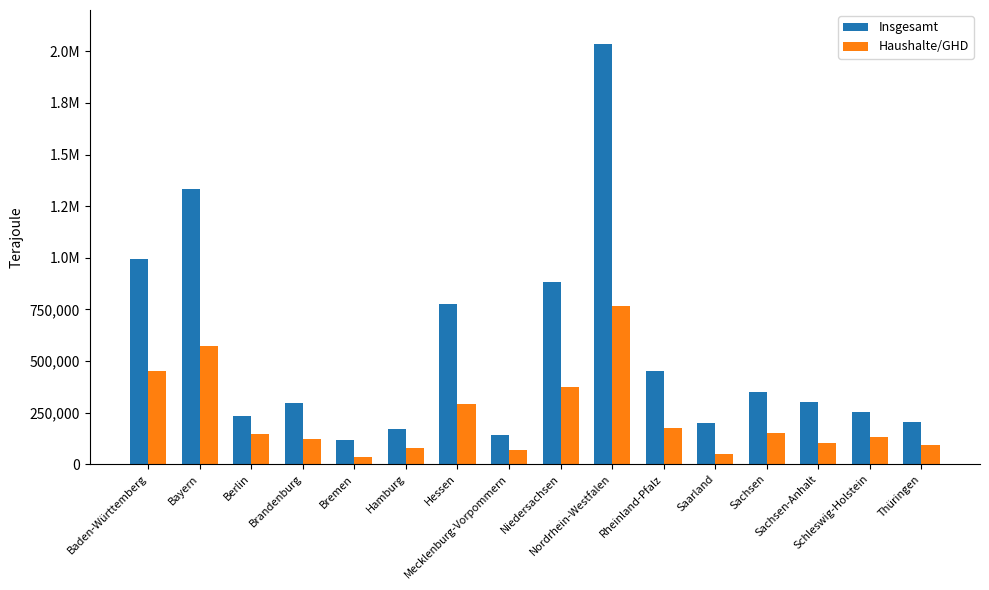

Are the bars horizontal?

No